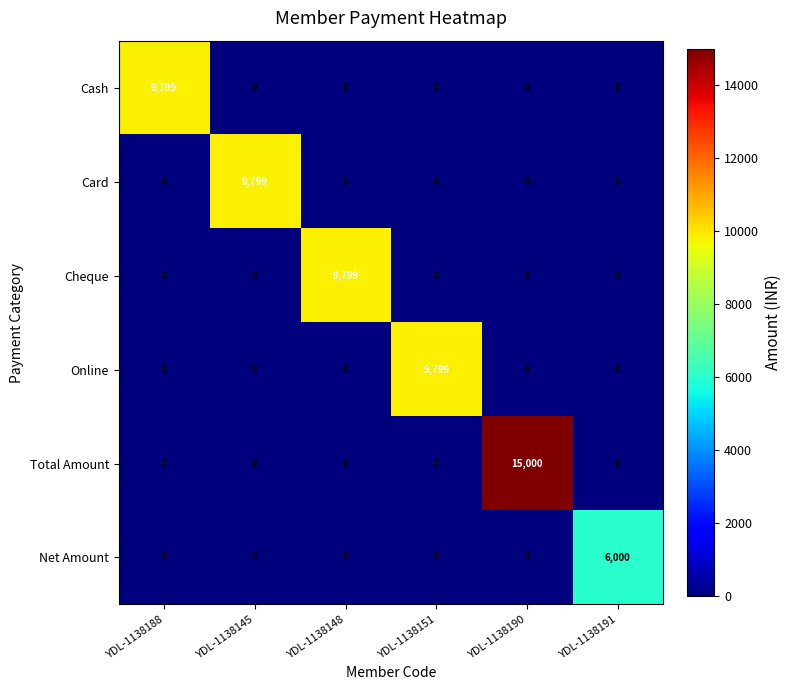

Which series has the largest total across all categories?

Total Amount